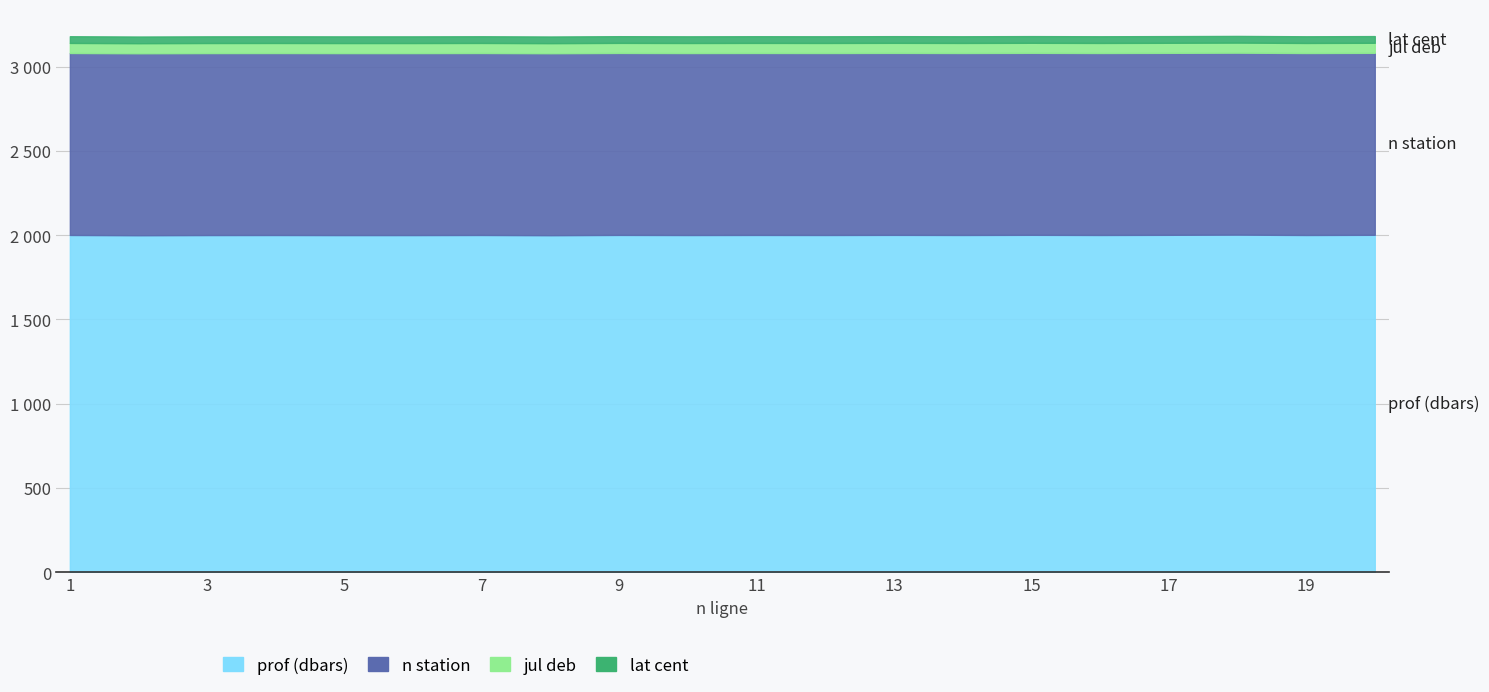

The value of jul deb at 14 is 59.6. True or false?

True